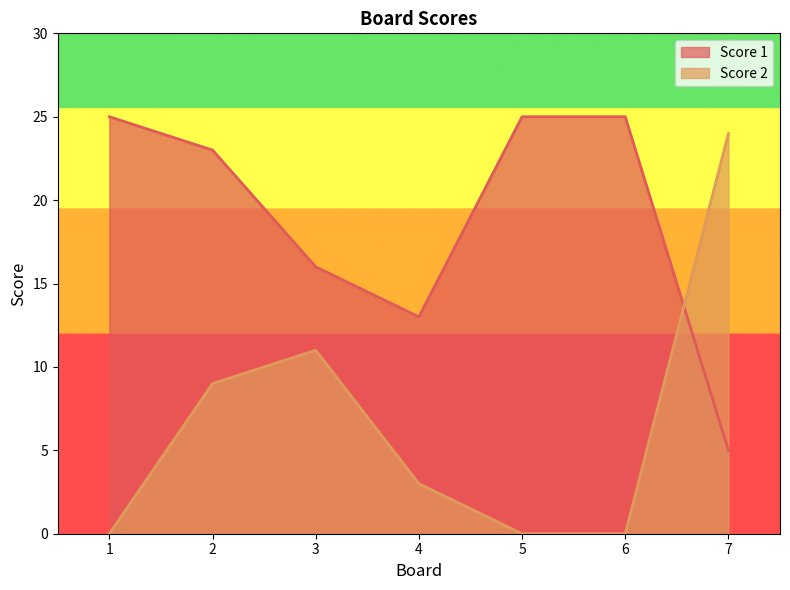

How many values in the Score 1 series exceed 23?

3